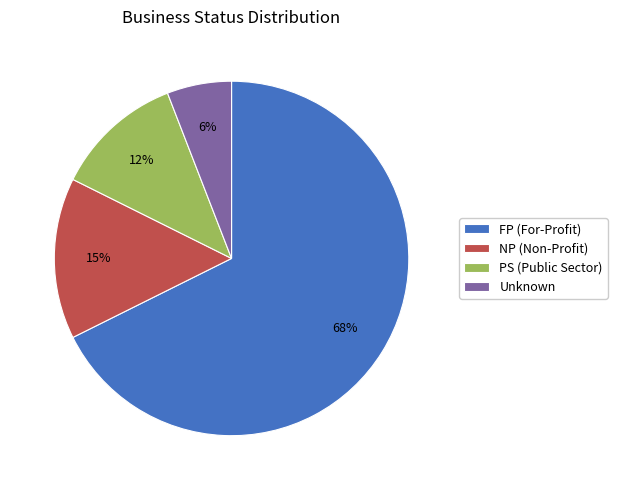

To the nearest percent, what is the combined percentage of FP (For-Profit) and NP (Non-Profit)?

82%